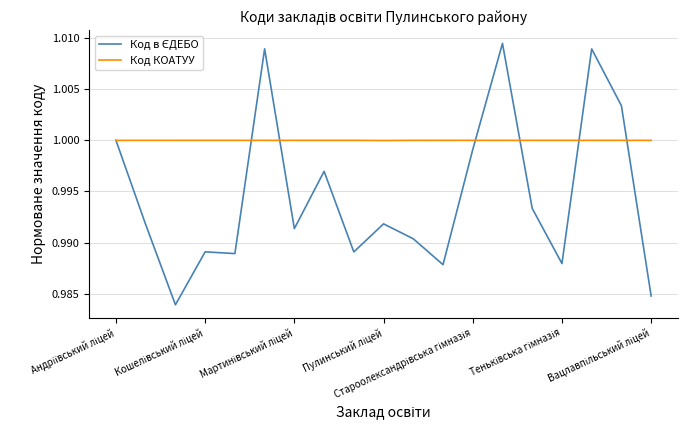

Which series has the largest total across all categories?

Код КОАТУУ